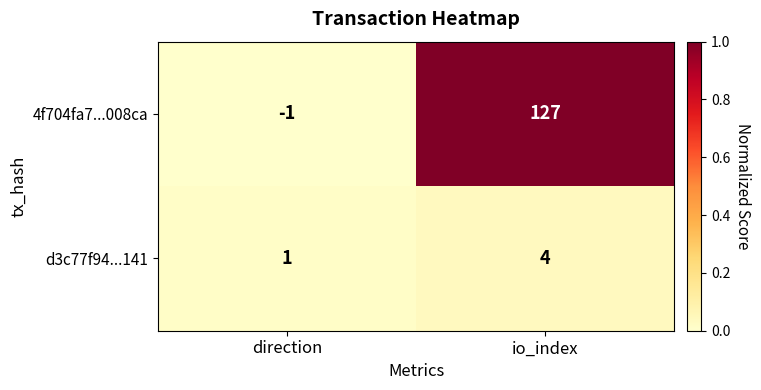

Reading left to right, transcribe all the data shown in this chart.

4f704fa7...008ca: direction=-1	io_index=127
d3c77f94...141: direction=1	io_index=4